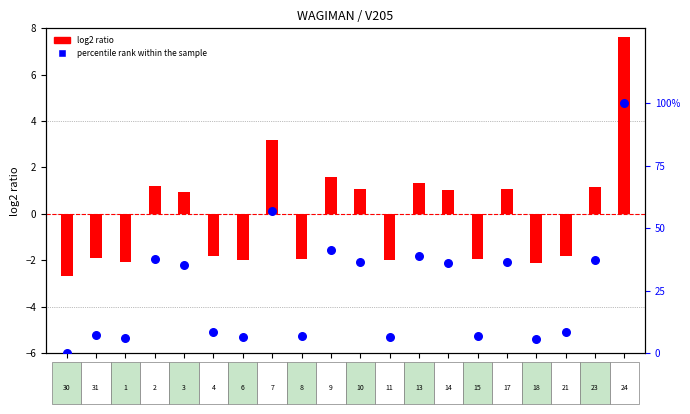

What is the total value across all series at 2?

38.8